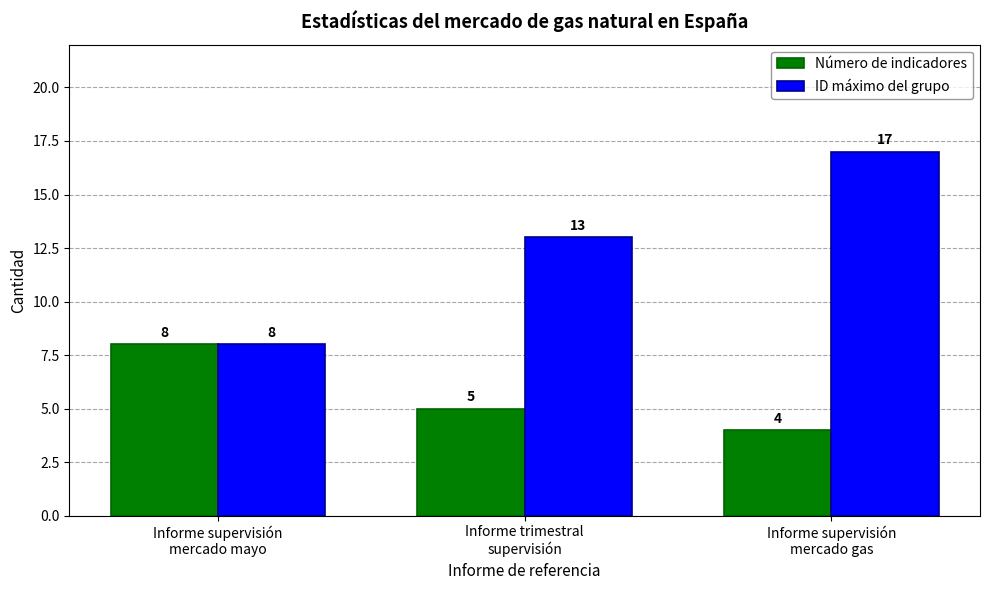

Reading left to right, extract all data points from this chart.

Número de indicadores: Informe supervisión
mercado mayo=8	Informe trimestral
supervisión=5	Informe supervisión
mercado gas=4
ID máximo del grupo: Informe supervisión
mercado mayo=8	Informe trimestral
supervisión=13	Informe supervisión
mercado gas=17